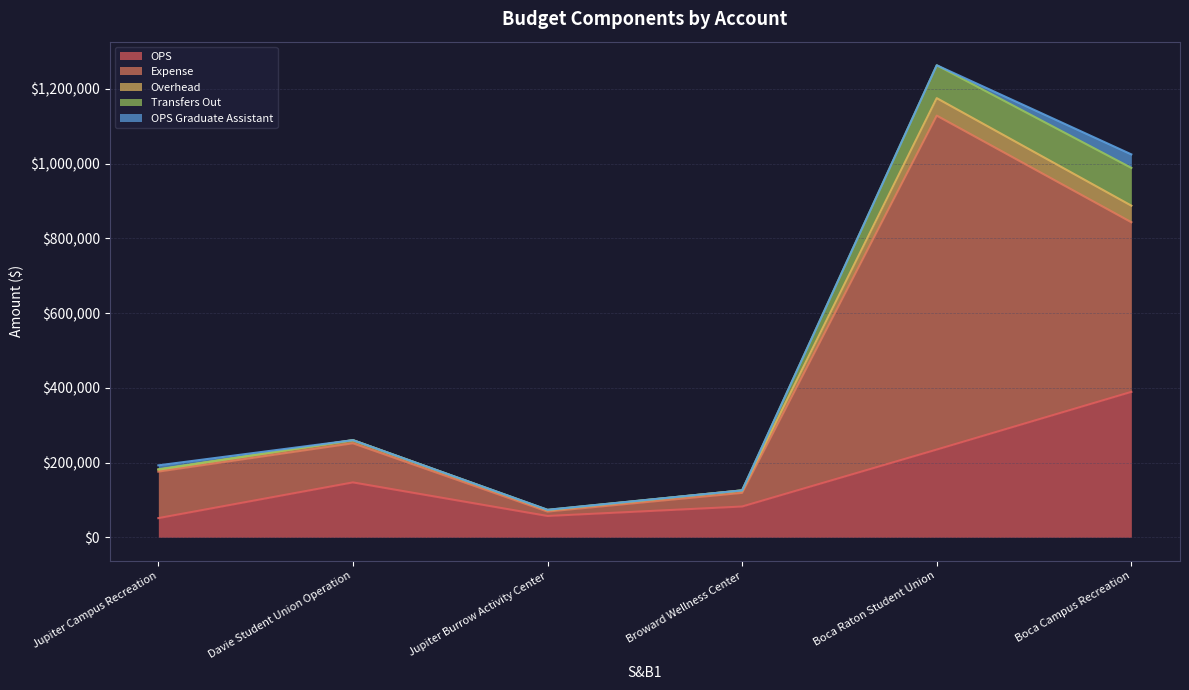

How many interior local peaks does the Expense series have?

1